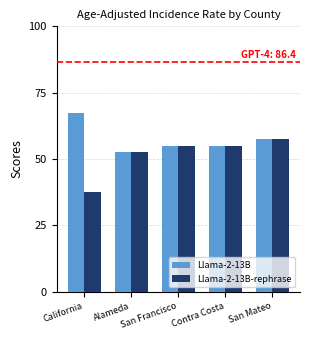

At which category is the sum across all series the highest?

San Mateo